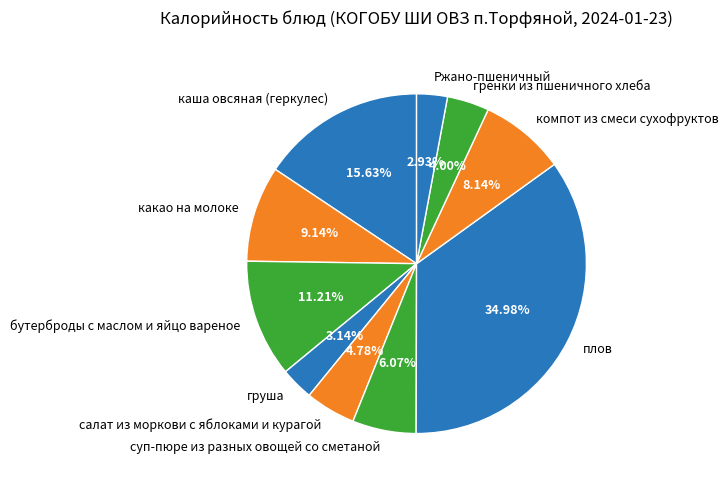

To the nearest percent, what percentage of the pie is гренки из пшеничного хлеба?

4%